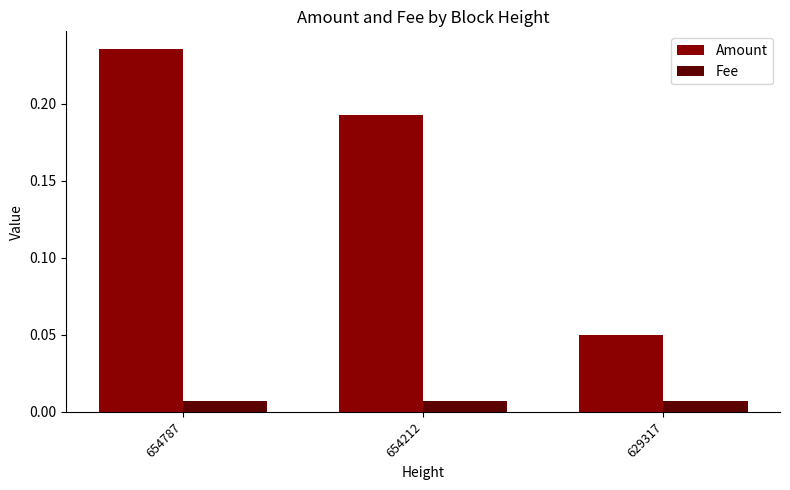

Rank the series by their average value, from lowest to highest.

Fee, Amount